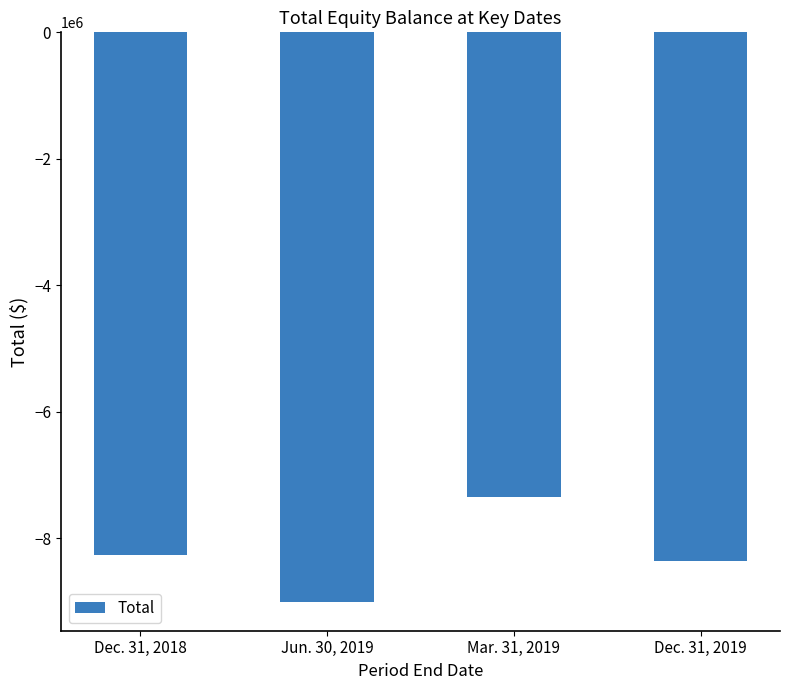

What is the maximum value shown in the chart?

-7347486